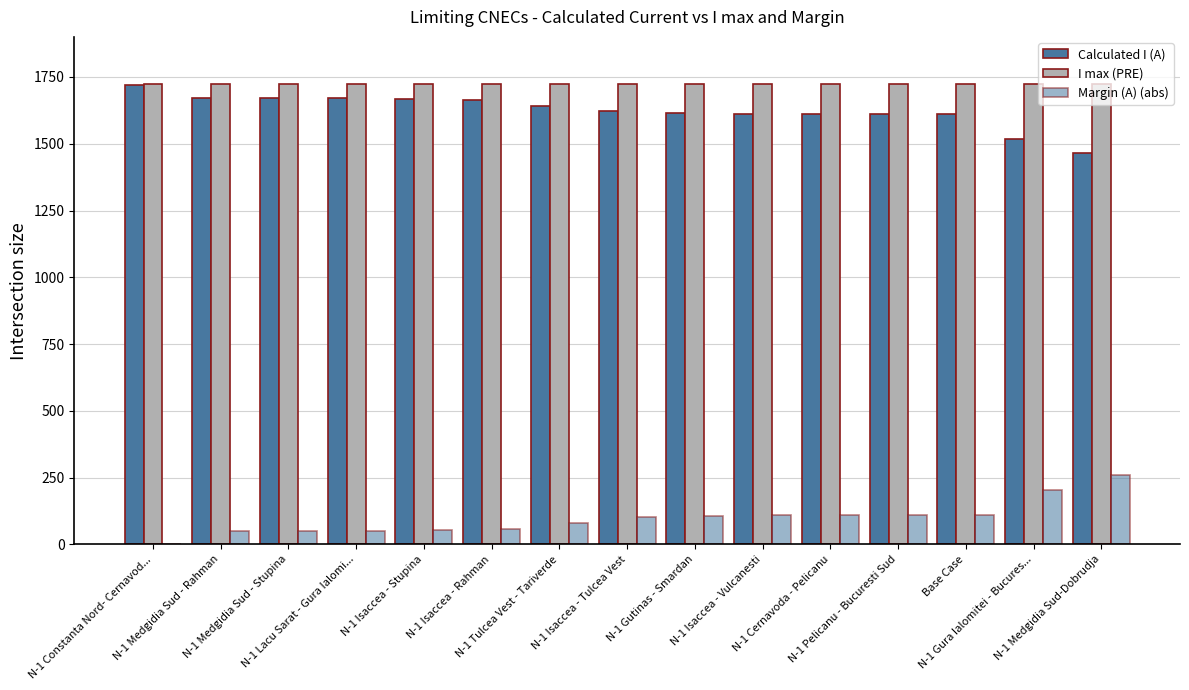

What is the label of the 13th bar from the left?

Base Case